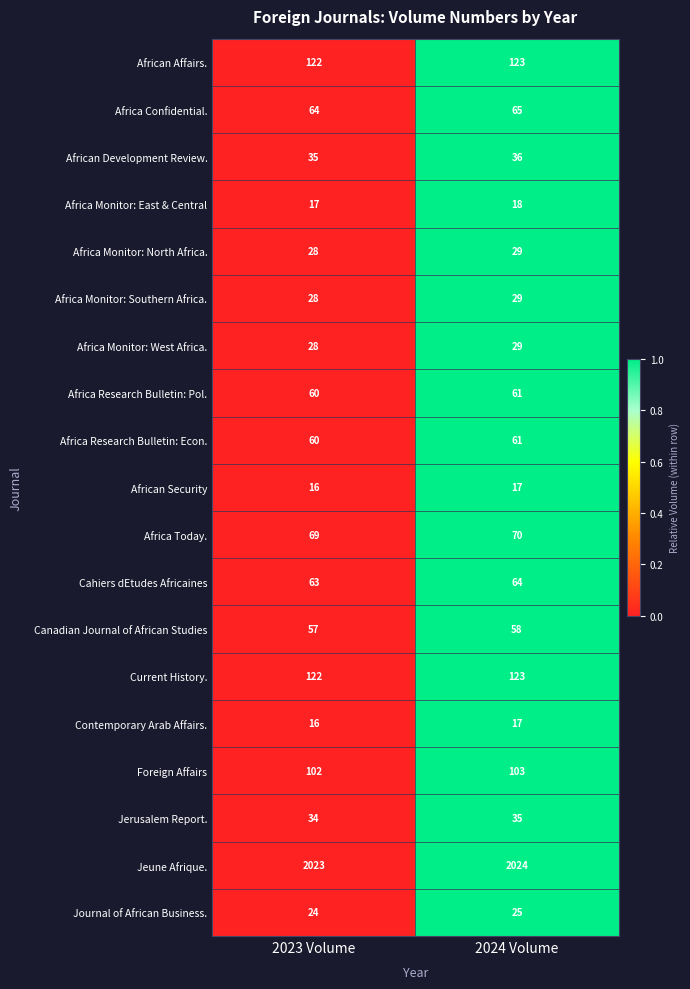

Which label corresponds to the smallest value in the chart?

2023 Volume